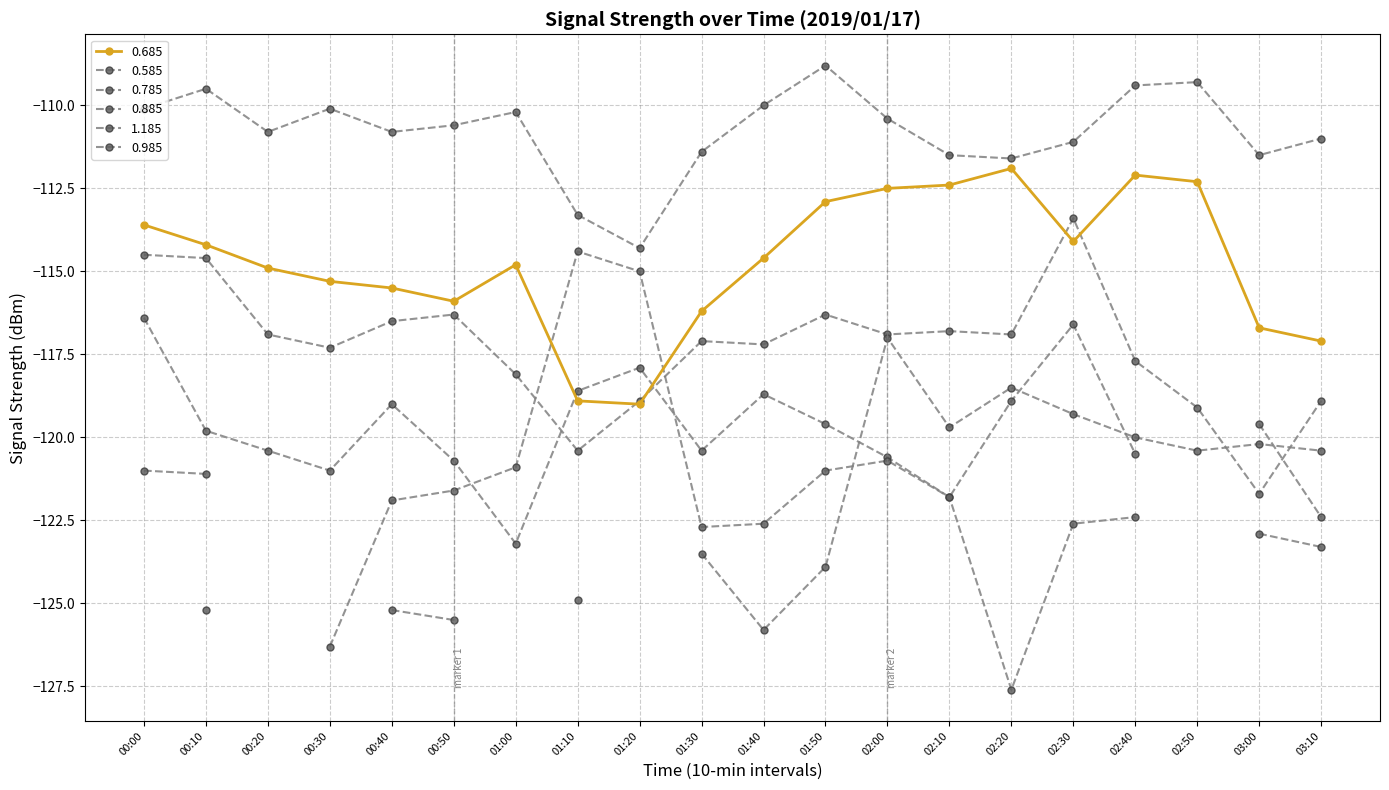

Count the number of categories in the chart.

20